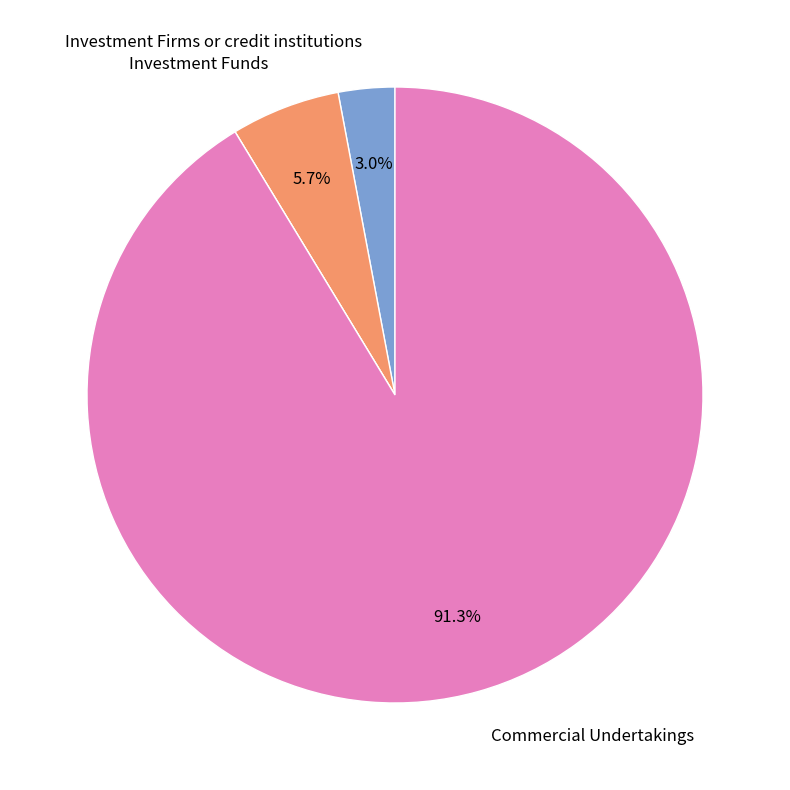

Does any single category account for the majority?

Yes